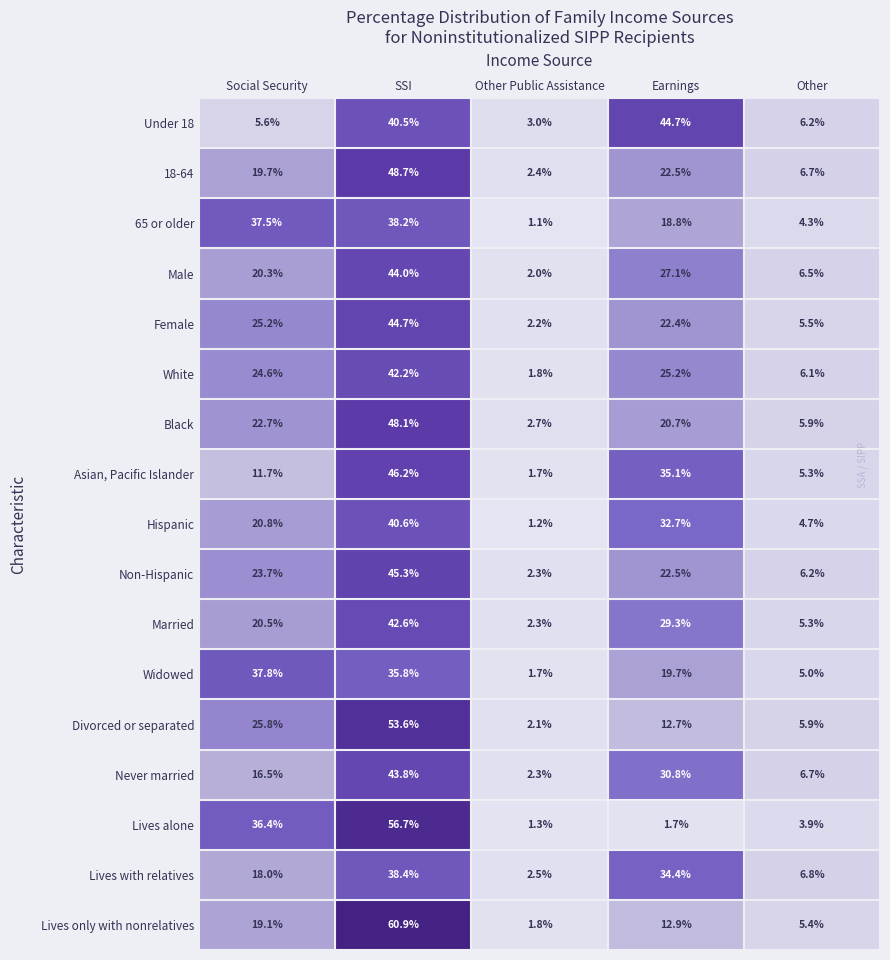

The 18-64 series shows 3.7 at Other Public Assistance. True or false?

False